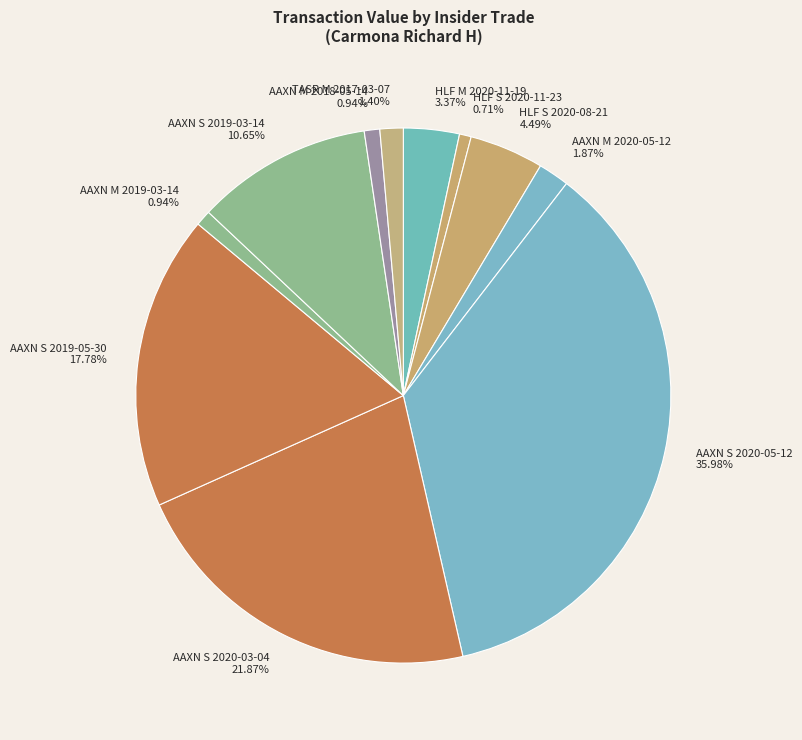

Is the sum of HLF S 2020-11-23 and AAXN M 2019-03-14 greater than half?

No